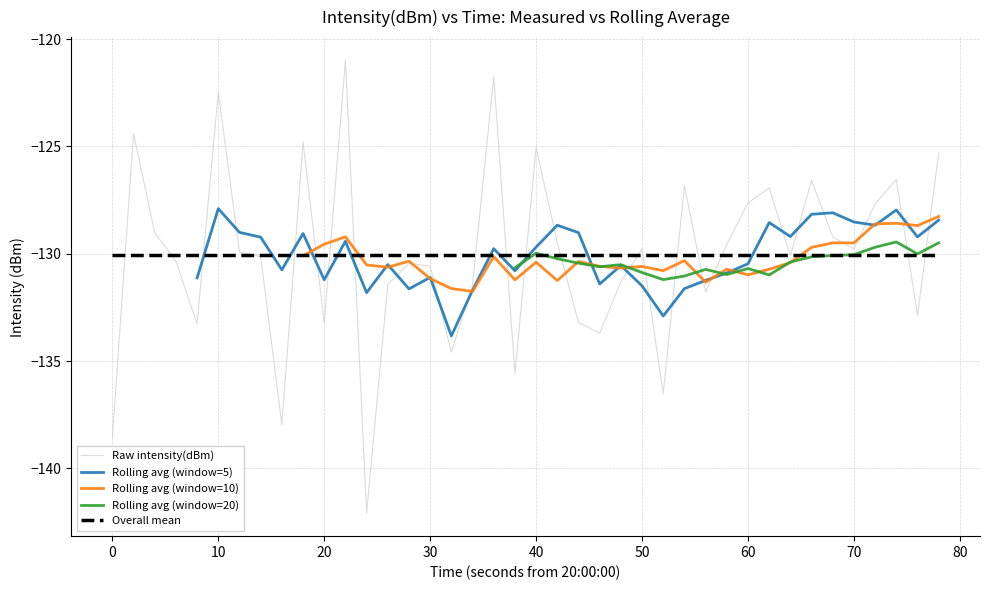

How many categories are shown in the chart?

40